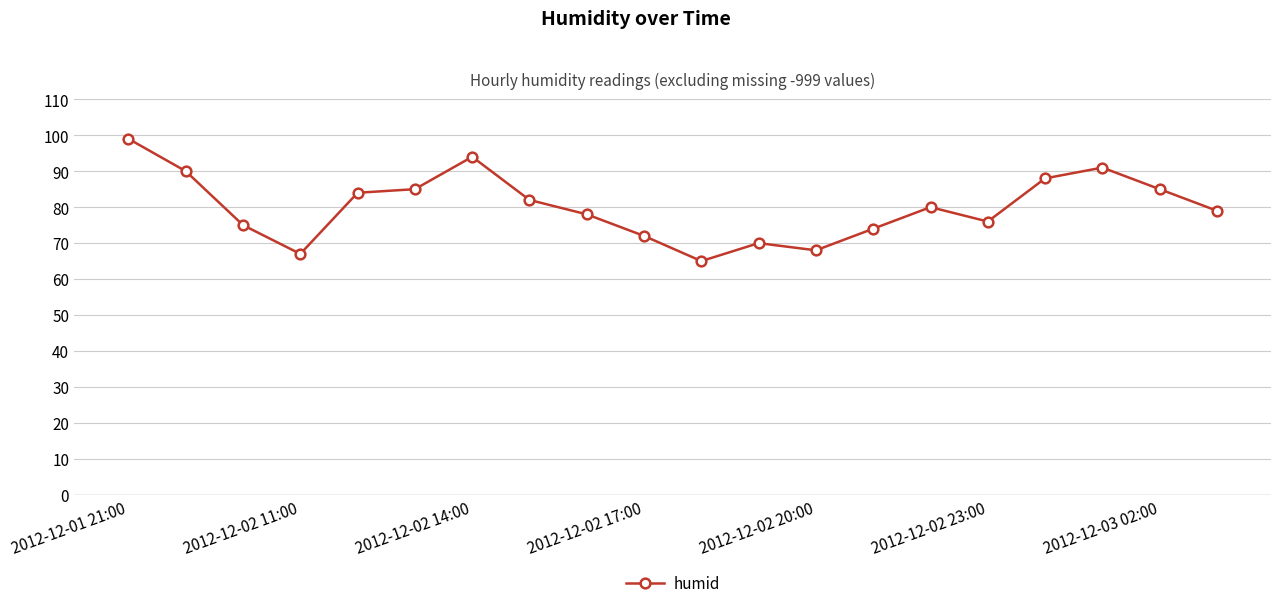

True or false: the data has more than 0 interior local peaks.

True